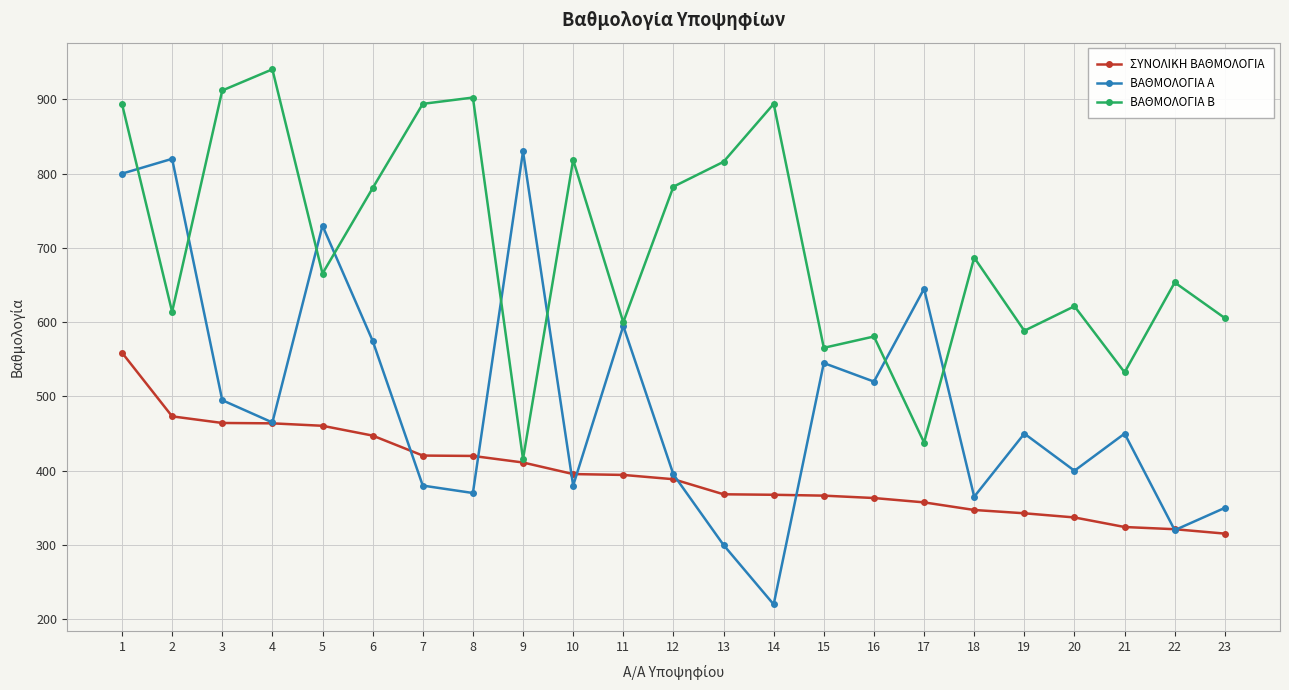

Is it true that ΒΑΘΜΟΛΟΓΙΑ Β equals 316.6 at 10?

False